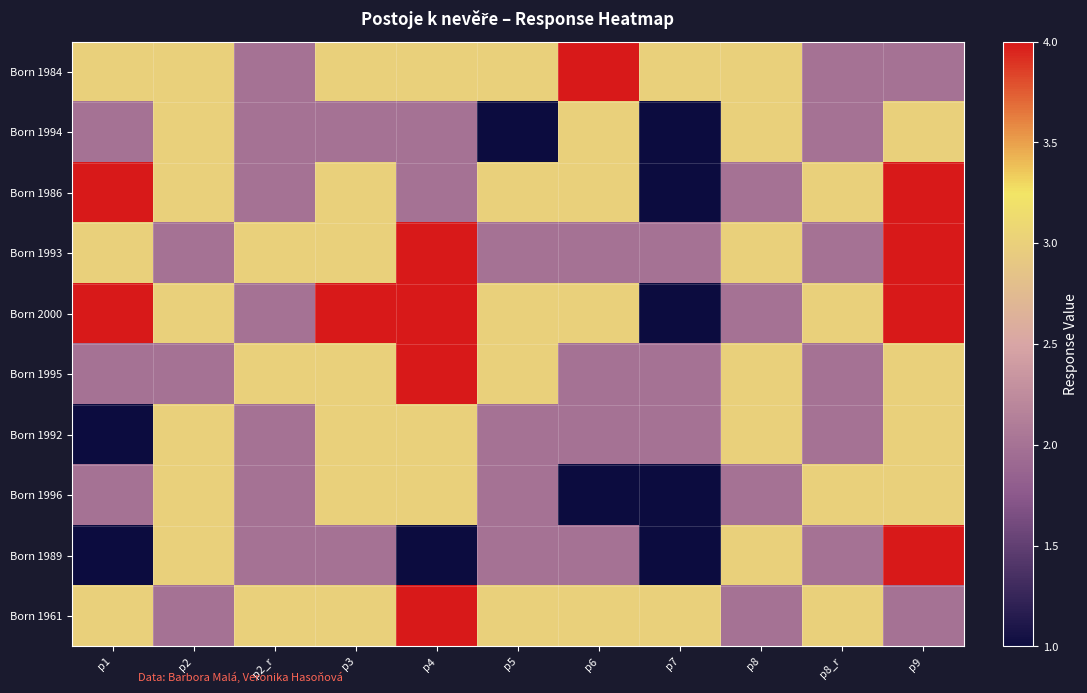

At p7, list the series in order from smallest to largest.

Born 1994, Born 1986, Born 2000, Born 1996, Born 1989, Born 1993, Born 1995, Born 1992, Born 1984, Born 1961